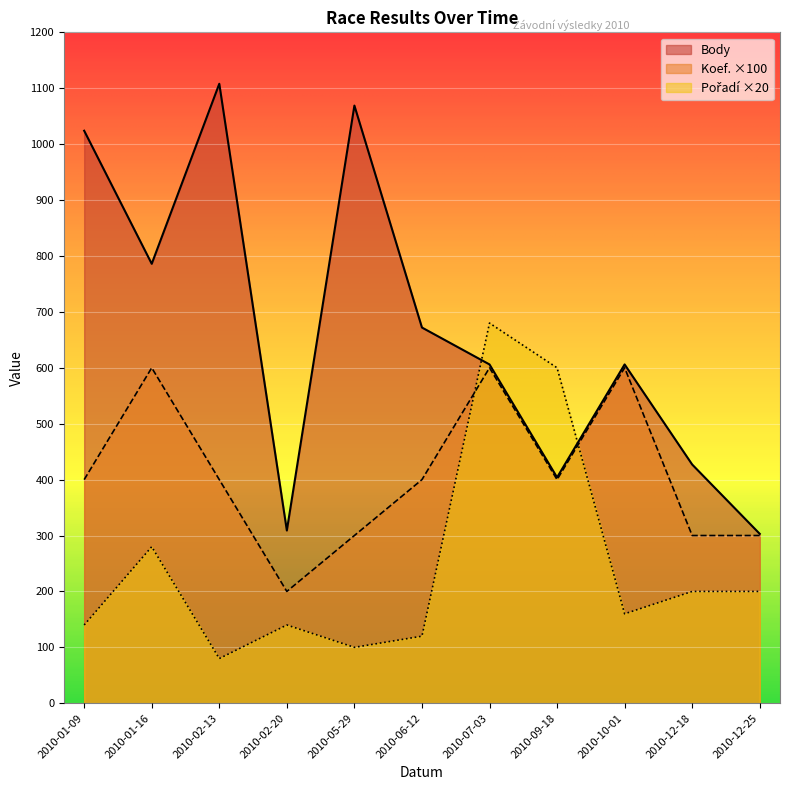

Between which two adjacent categories do Koef. and Pořadí first intersect?

2010-06-12 and 2010-07-03